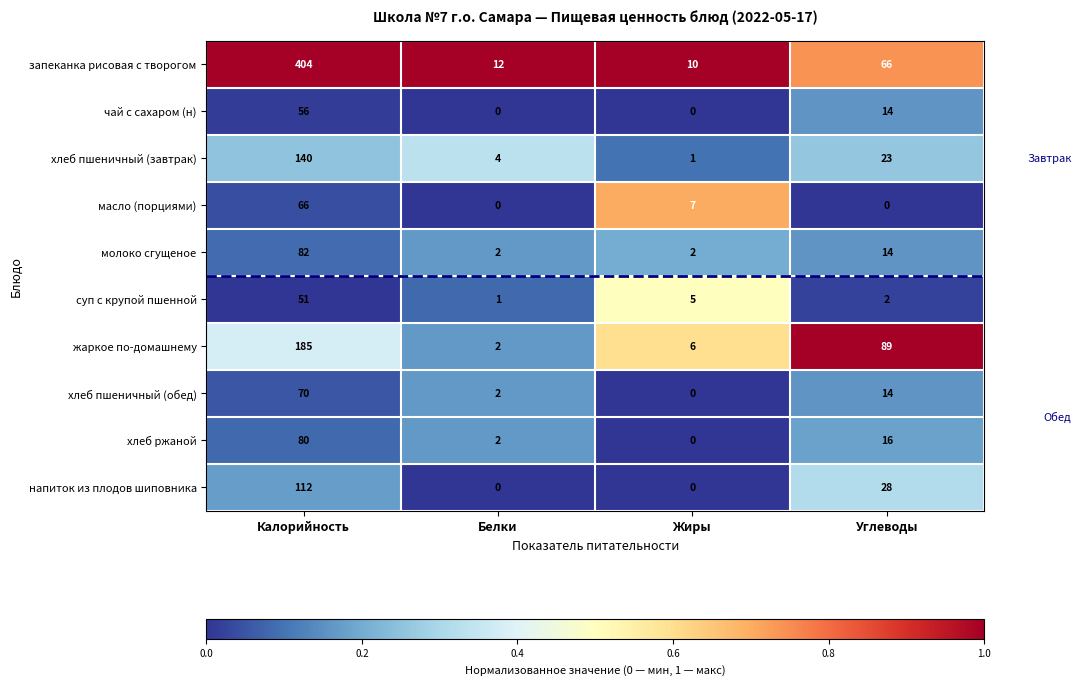

Rank the series by their maximum value, from lowest to highest.

суп с крупой пшенной, чай с сахаром (н), масло (порциями), хлеб пшеничный (обед), хлеб ржаной, молоко сгущеное, напиток из плодов шиповника, хлеб пшеничный (завтрак), жаркое по-домашнему, запеканка рисовая с творогом